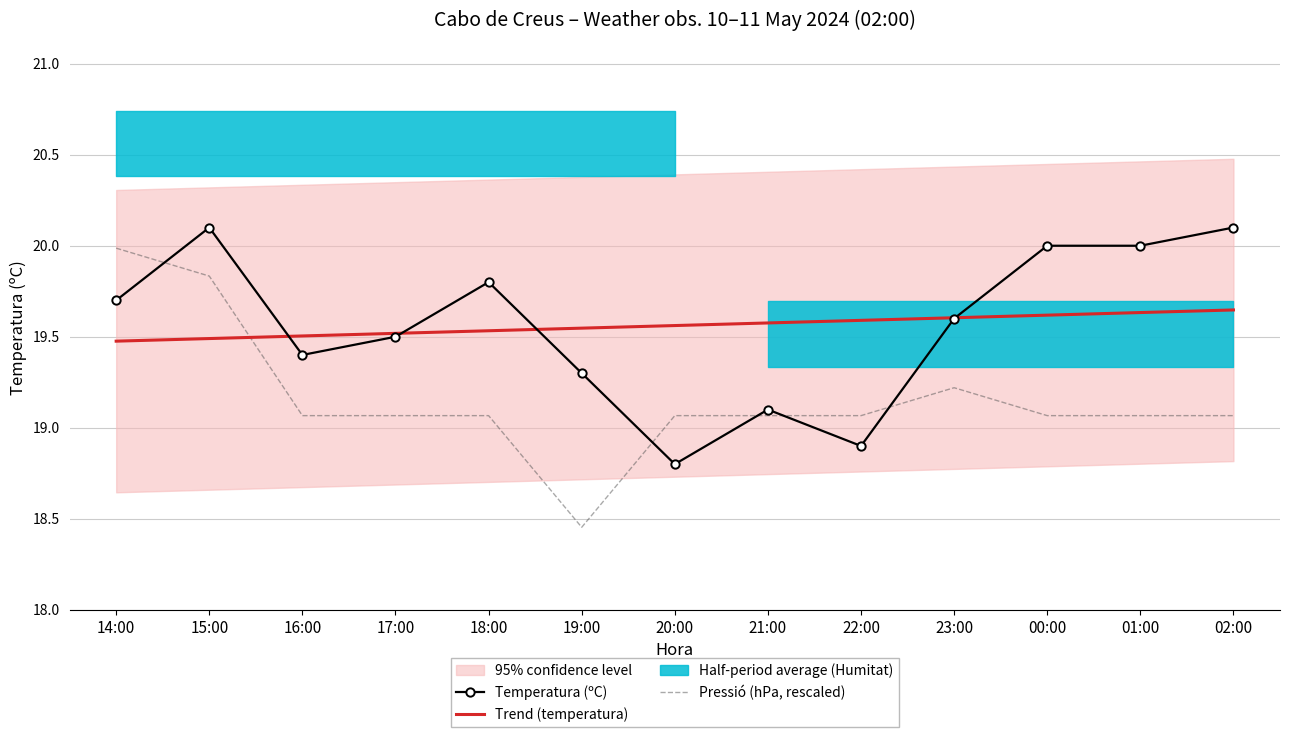

Where is the first local maximum for Temperatura (ºC)?

15:00